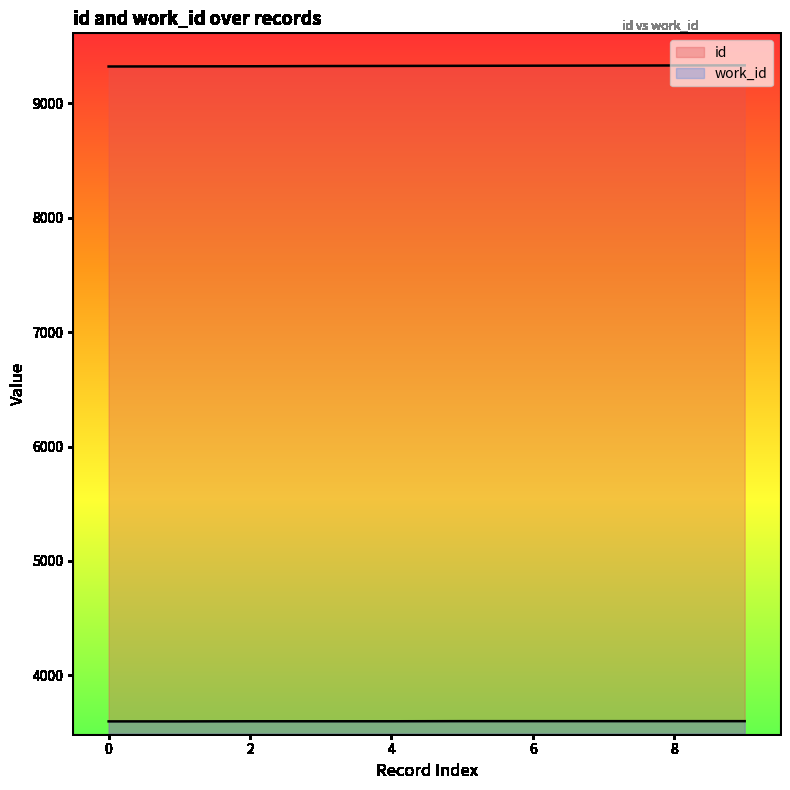

Rank the series at 2 from highest to lowest value.

id, work_id